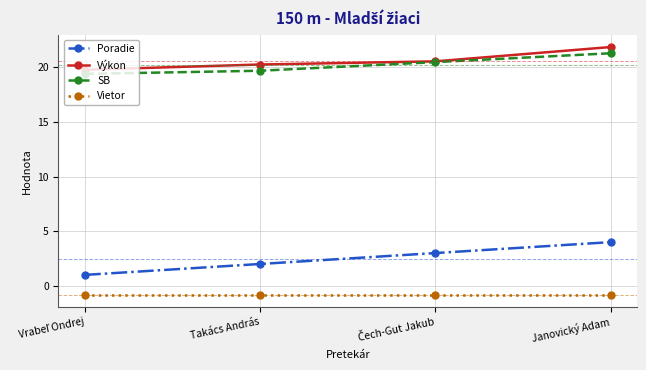

How many data points in Poradie are less than 3?

2